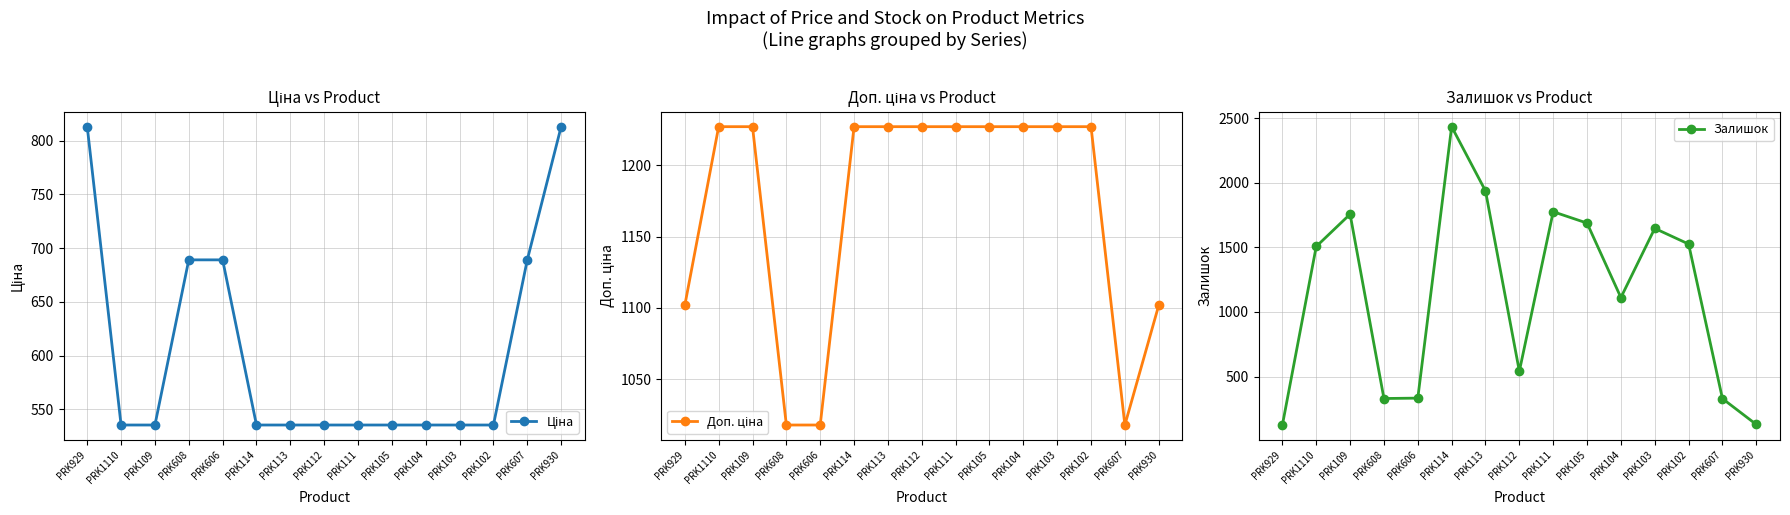

Where is Доп. ціна nearest to the value 1122?

PRK929